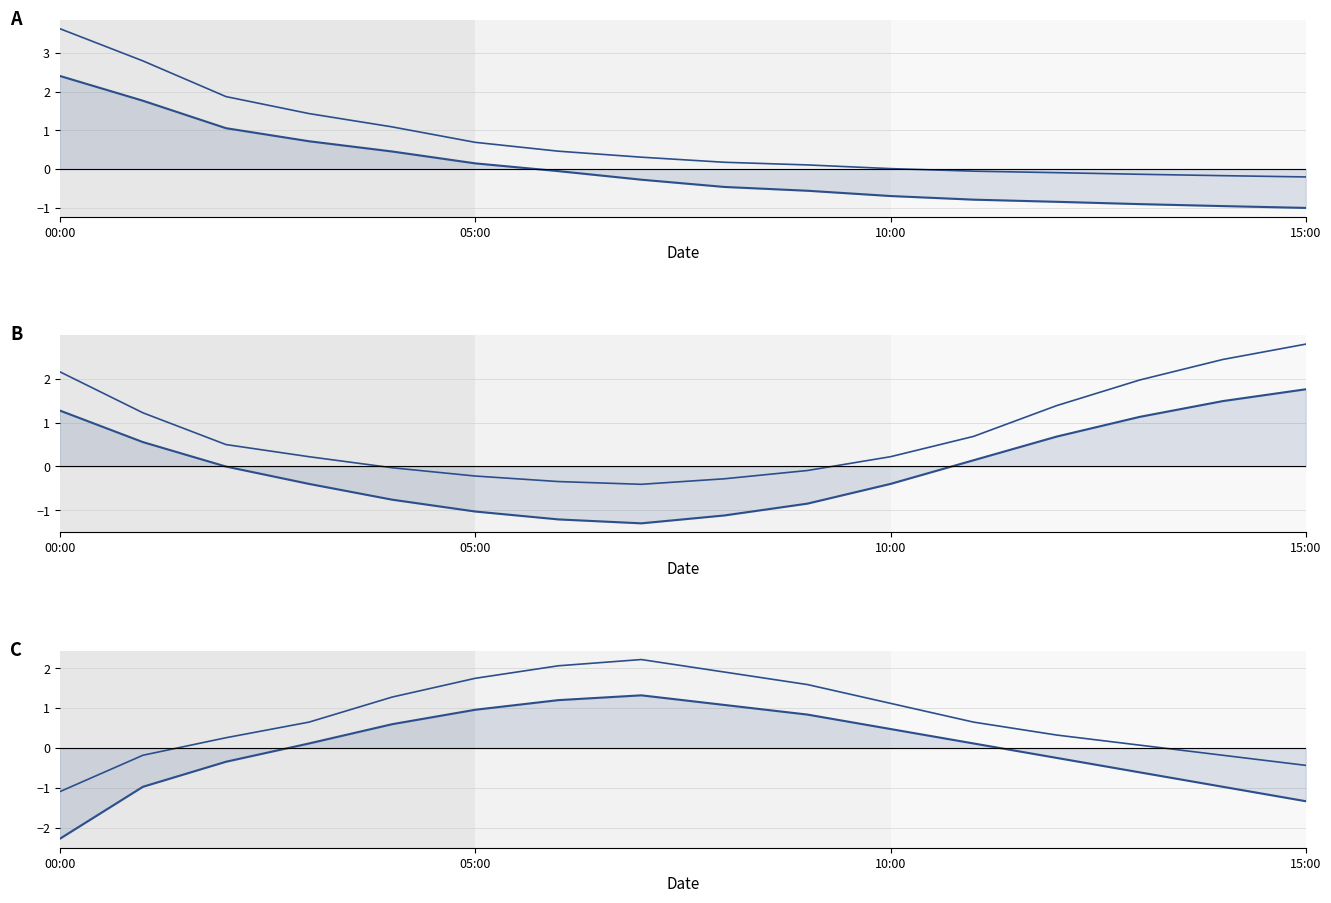

At how many categories does at least one series exceed -1?

16